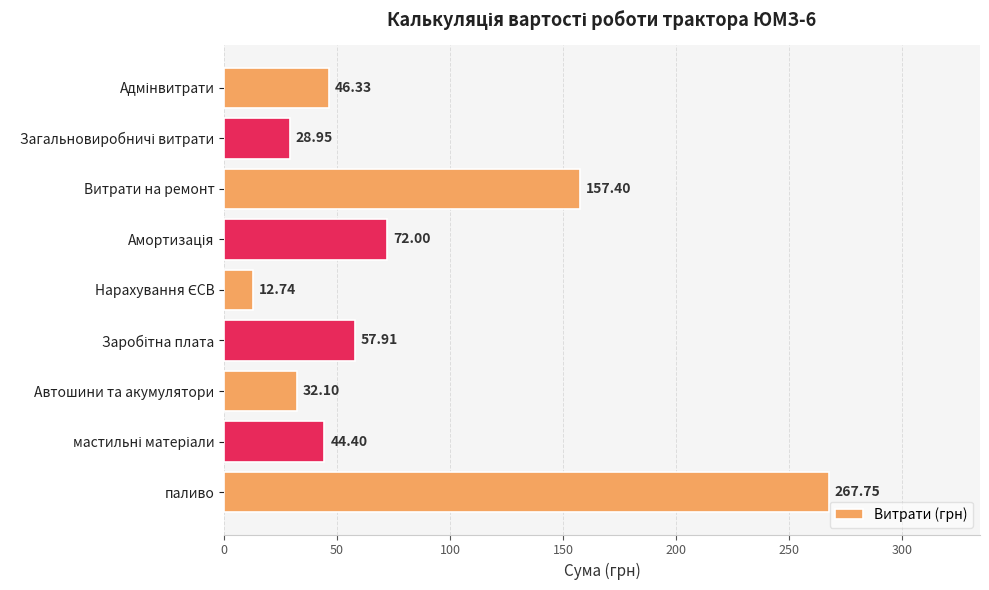

What is the change in value from Автошини та акумулятори to Витрати на ремонт?

+125.3